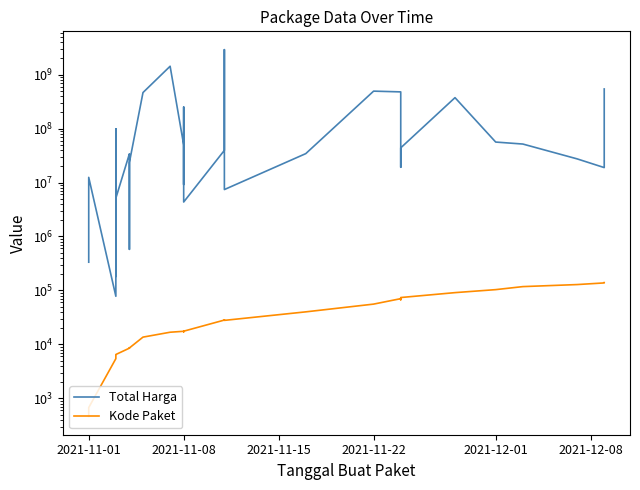

Is the value of Total Harga at 6 greater than the value of Kode Paket at 19?

Yes